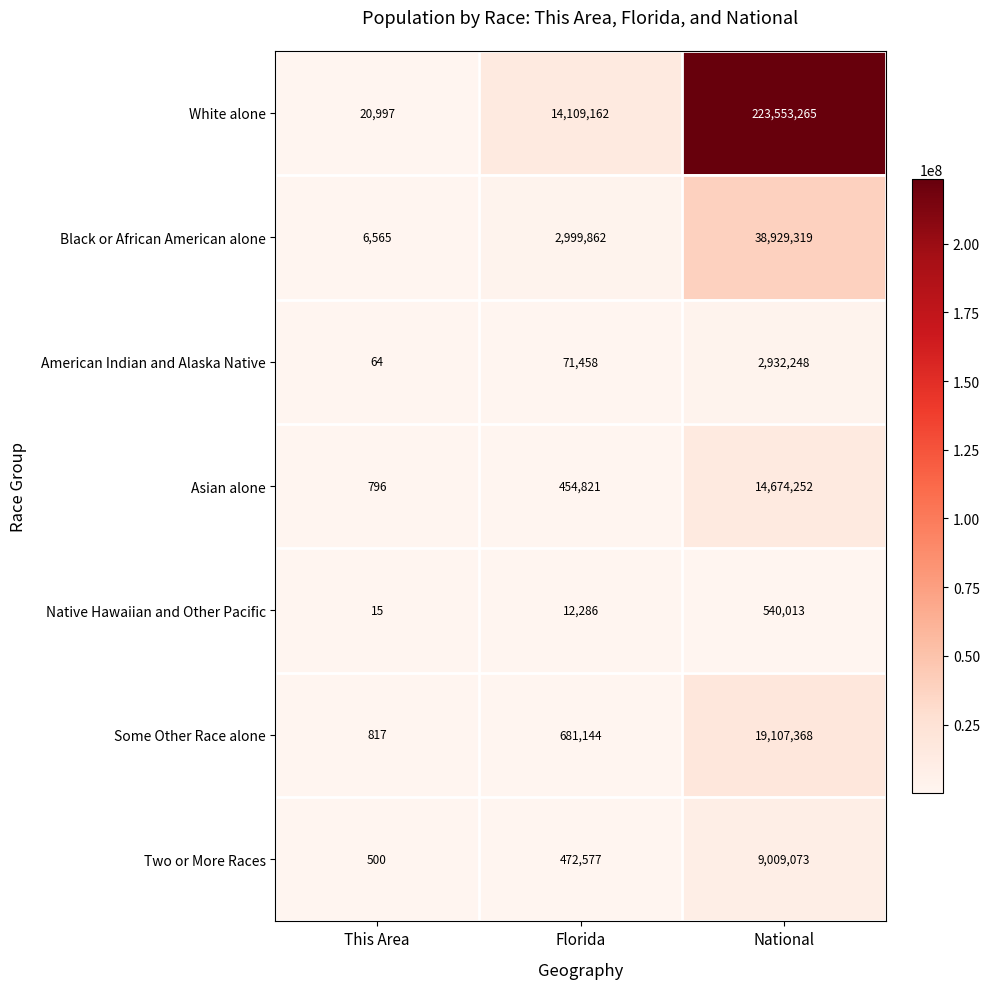

Which series has the largest total across all categories?

White alone